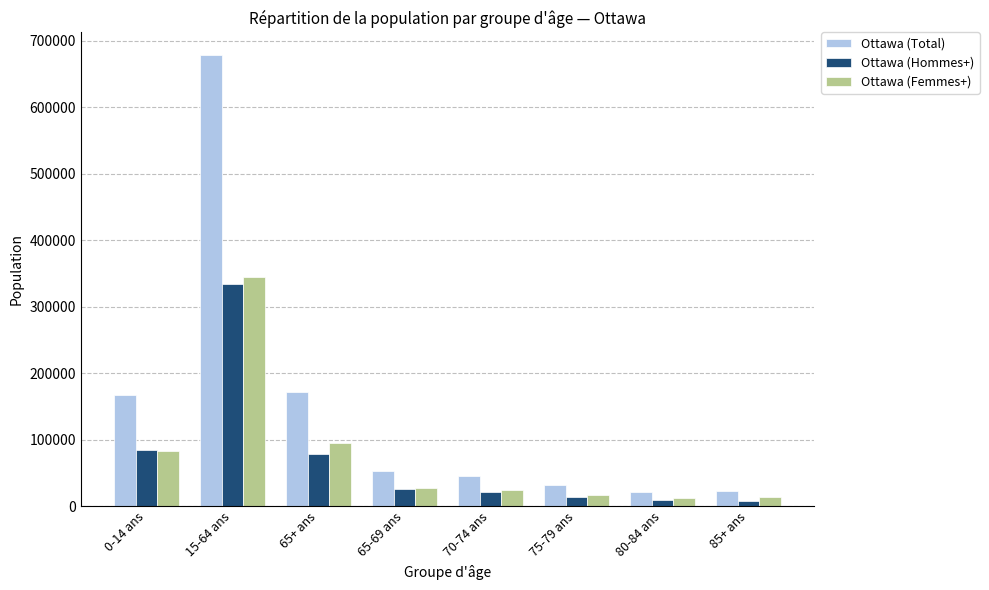

What is the label of the 6th bar from the left?

75-79 ans